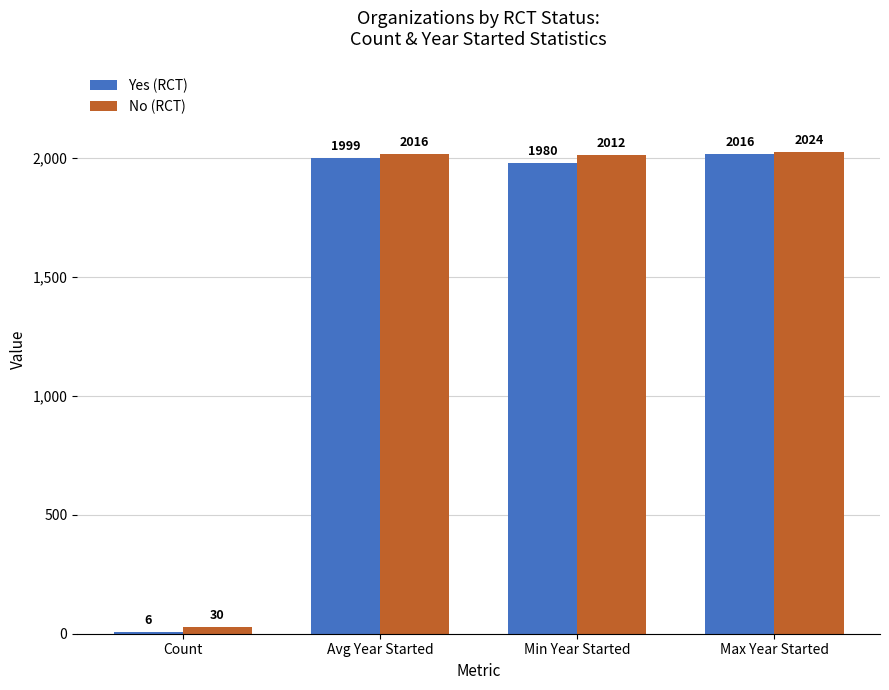

What is the greatest value displayed?

2024